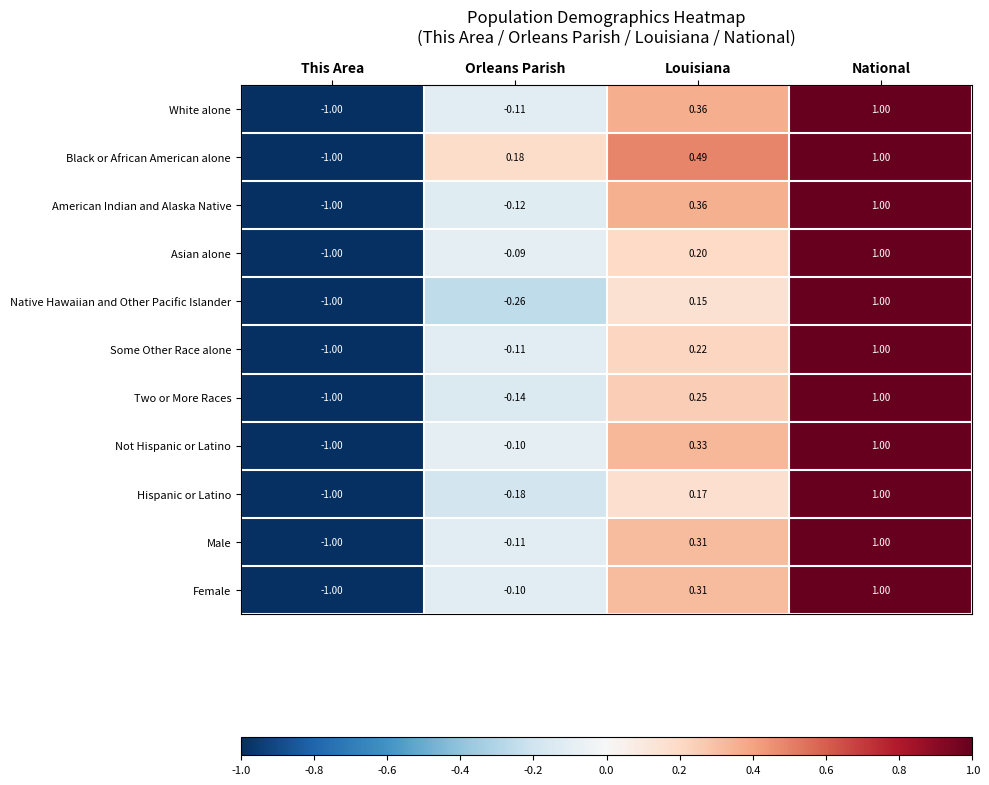

Count the number of data series in this chart.

11